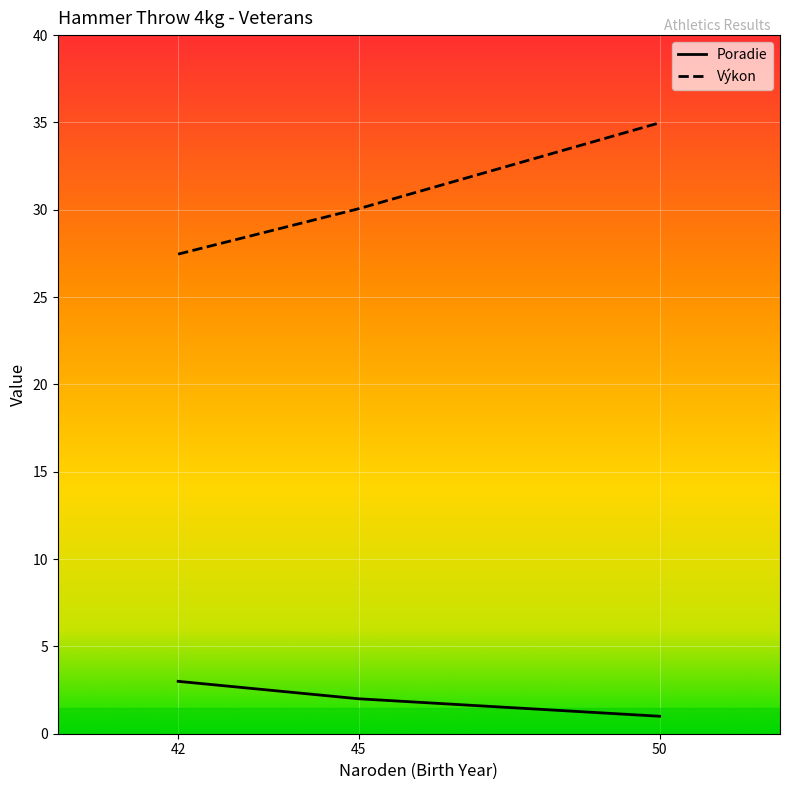

The chart shows a value of 2 at 45. True or false?

True